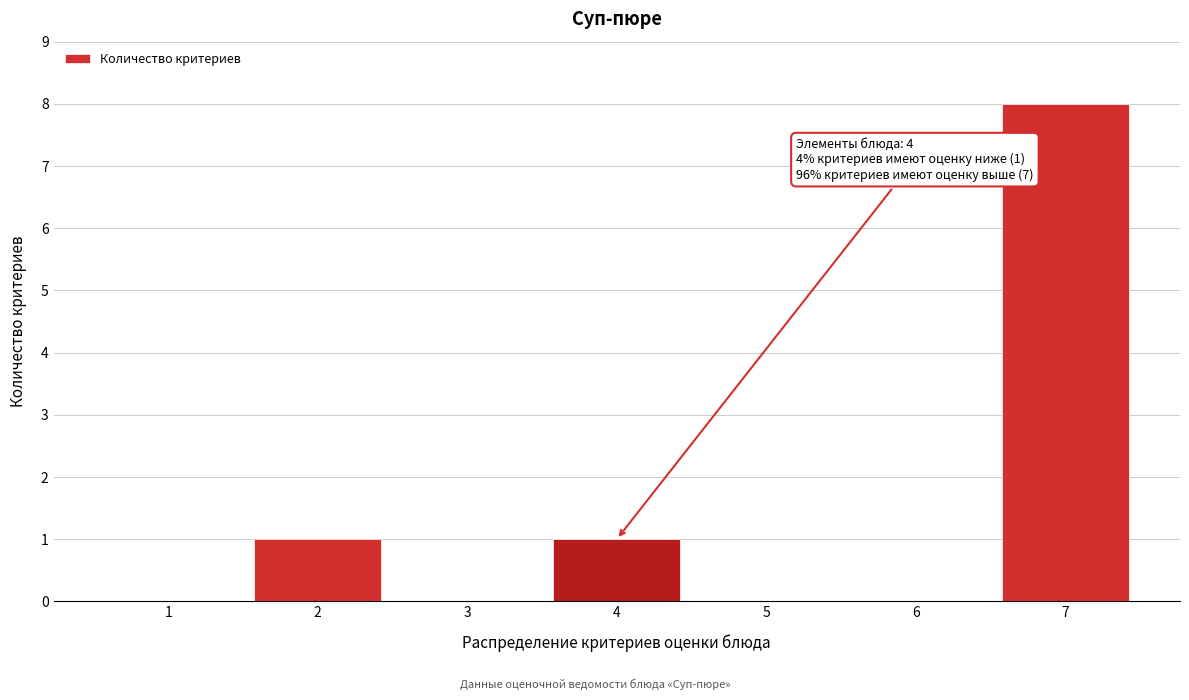

Which range on the x-axis has the tallest bar?

6.5 to 7.5